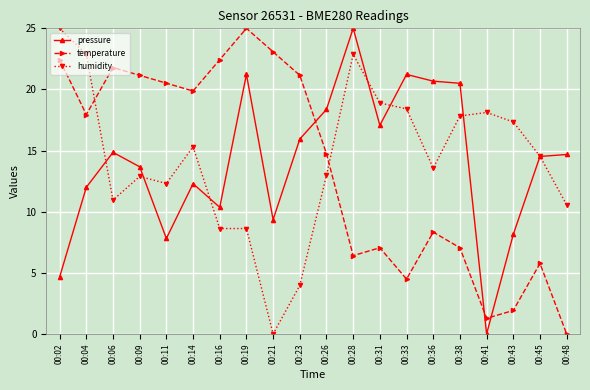

The pressure series shows 4.5 at 00:43. True or false?

False